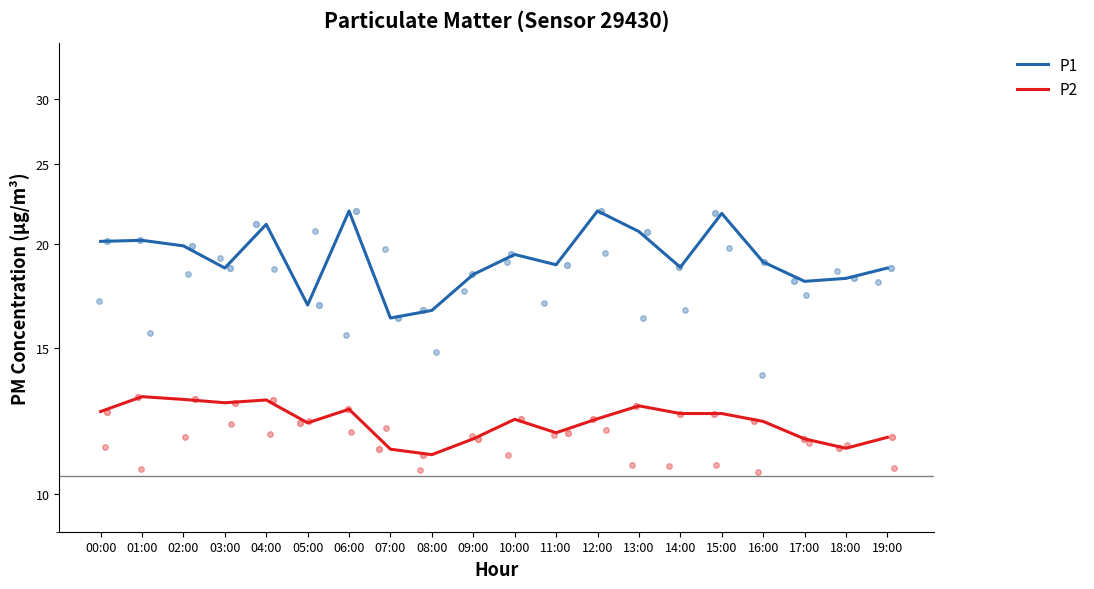

What is the total value across all series at 01:00?

33.3